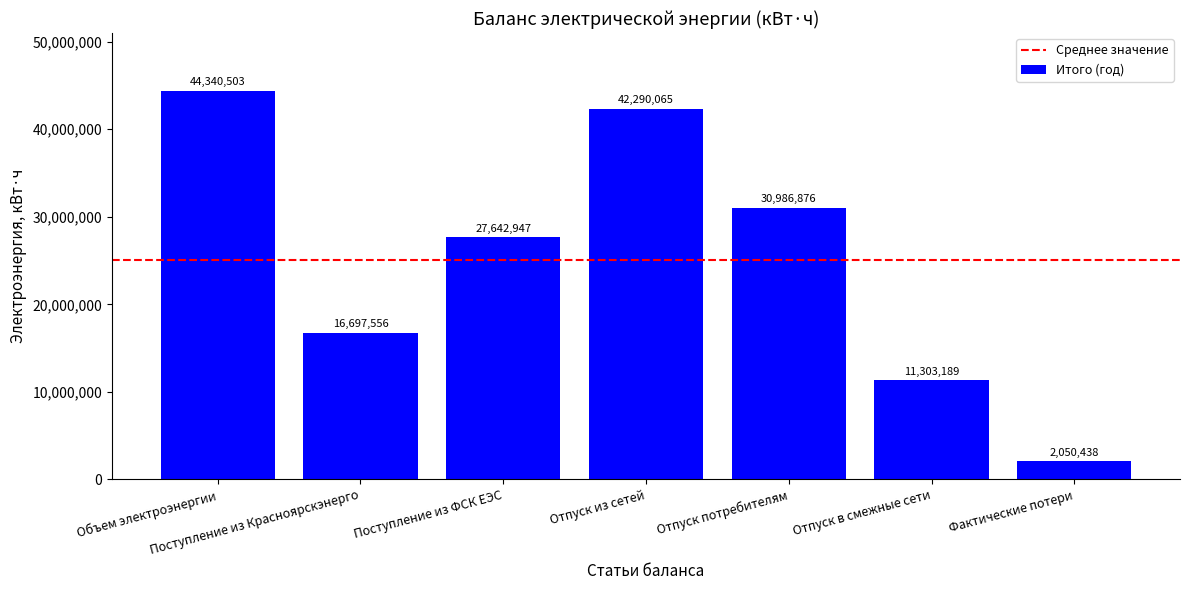

Is it true that the value at Отпуск в смежные сети is 11303189?

True